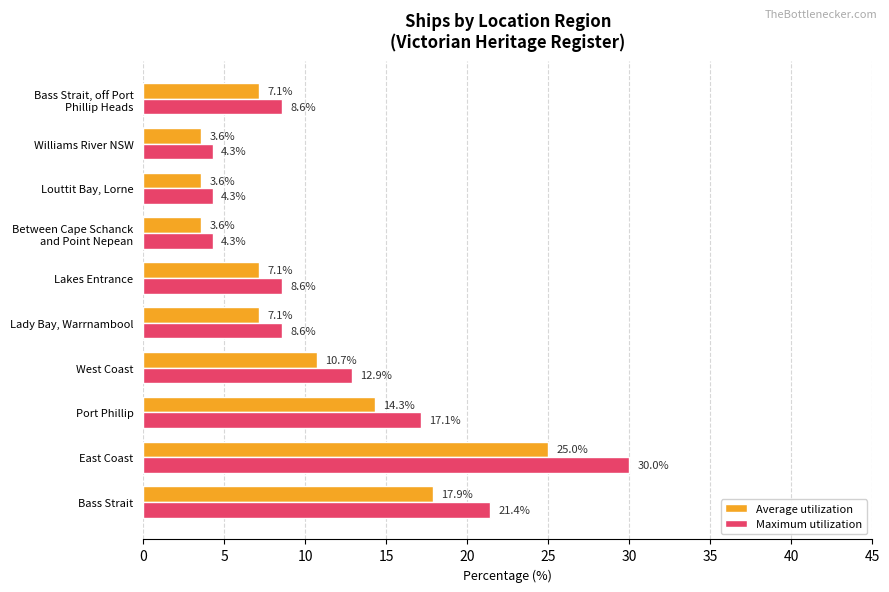

What is the minimum value for Maximum utilization?

4.3